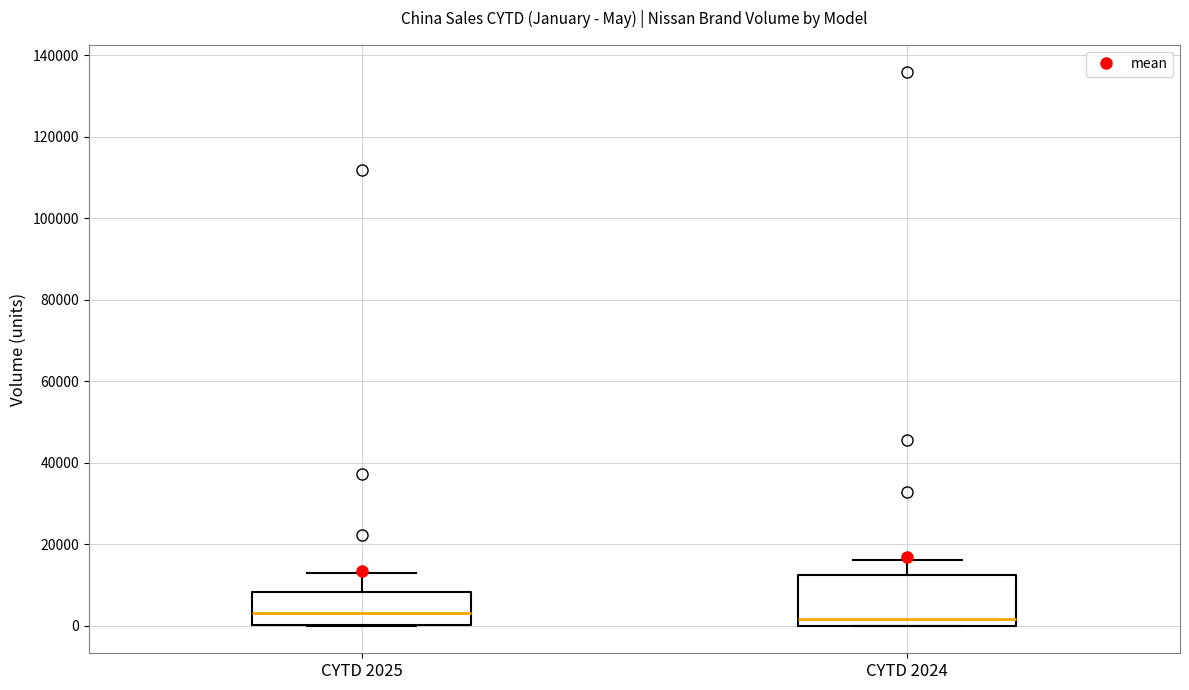

Where is the upper edge of the box for CYTD 2024 on the y-axis? The values are not printed on the chart, so give them approximately, as read against the axis.

12000